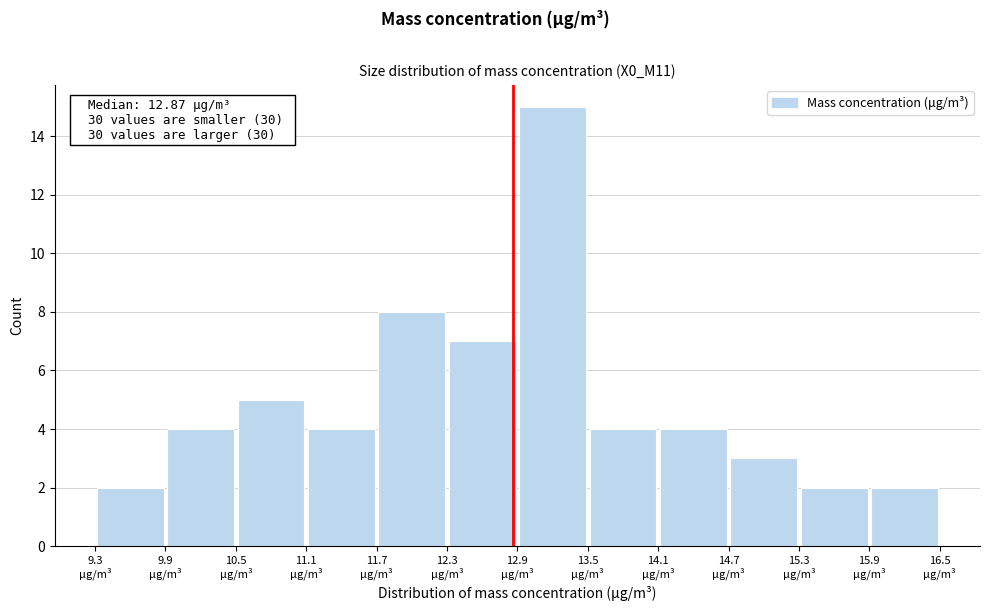

Which range on the x-axis has the tallest bar?

12.9 to 13.5